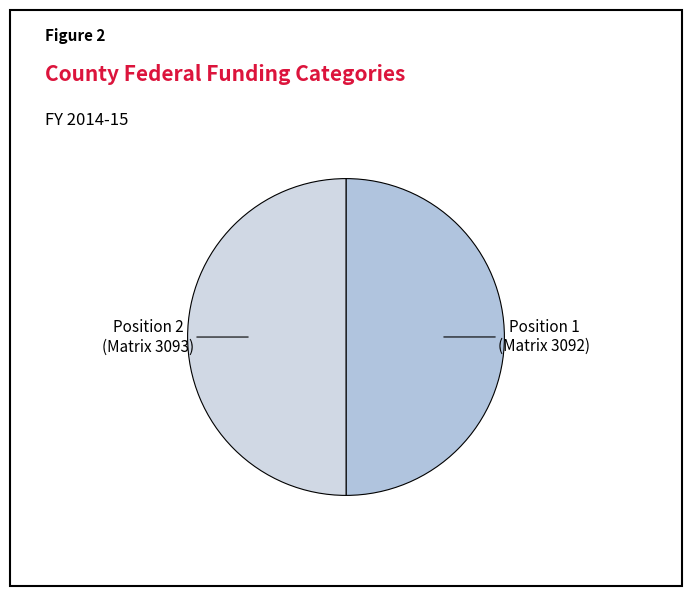

Count the number of slices in the pie.

2